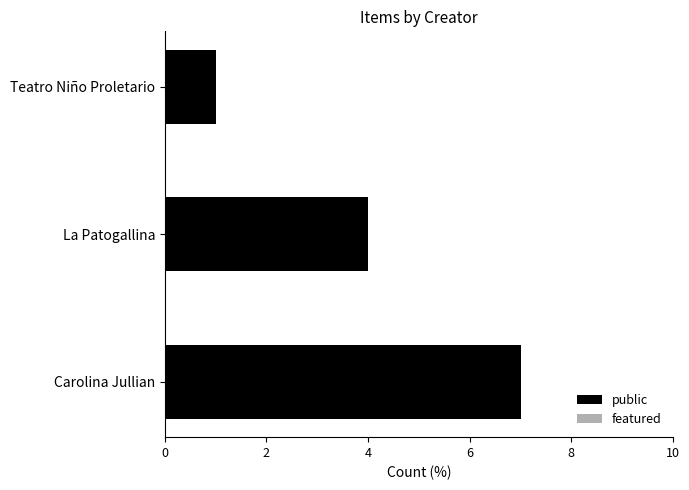

What is the difference between the maximum and second lowest values?

3